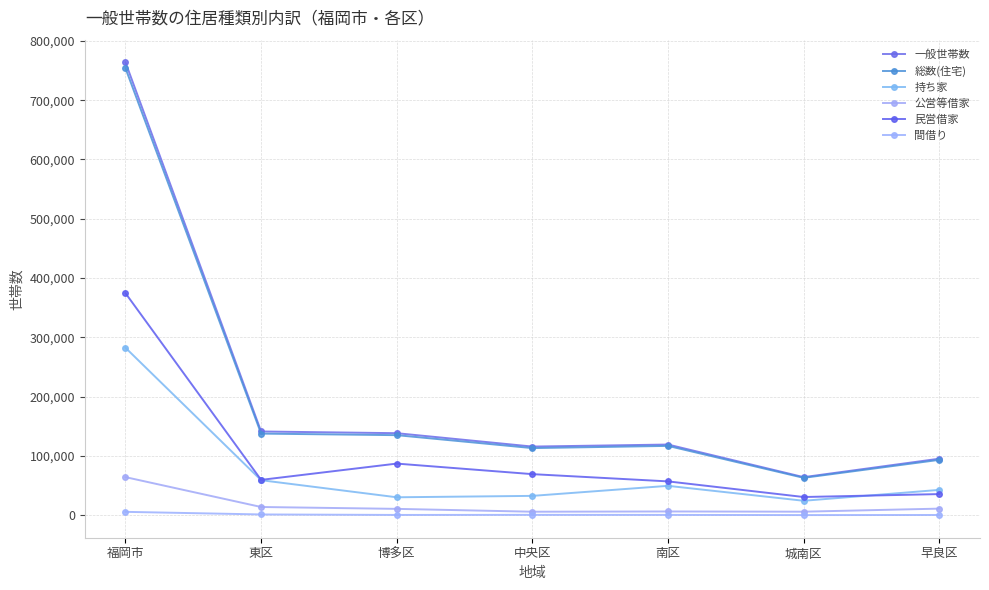

Rank the categories by 間借り value from lowest to highest.

城南区, 早良区, 博多区, 南区, 中央区, 東区, 福岡市